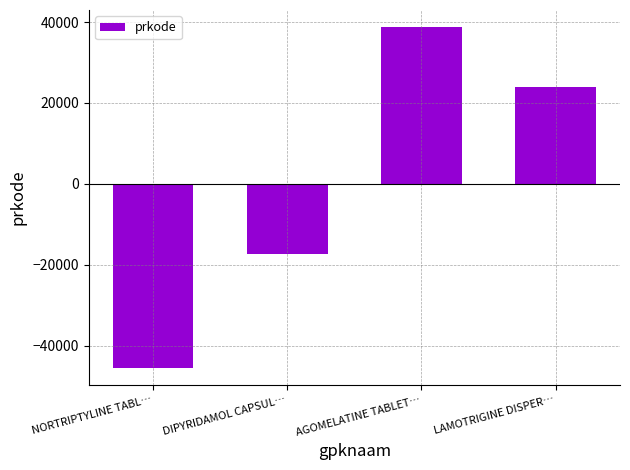

What position from the left is NORTRIPTYLINE TABL…?

1